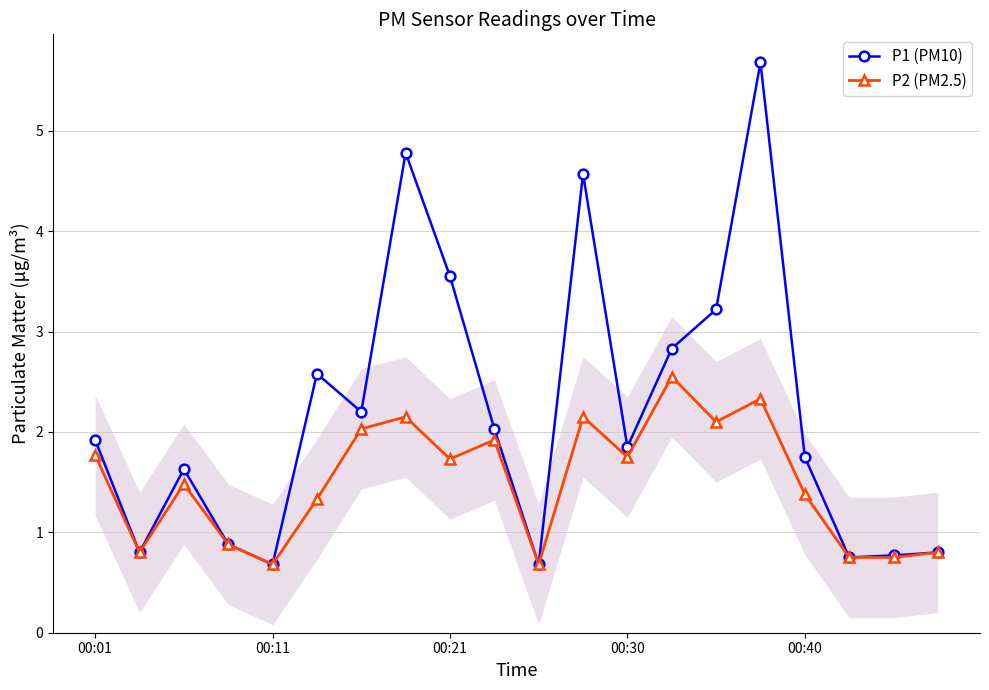

Which series has the widest spread of values?

P1 (PM10)